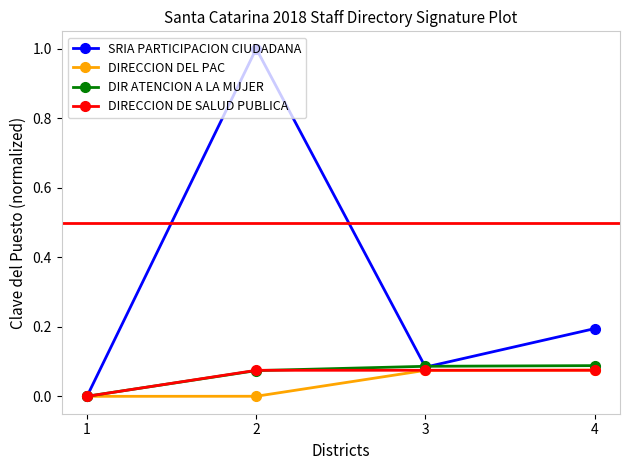

How many interior local valleys does the SRIA PARTICIPACION CIUDADANA series have?

1